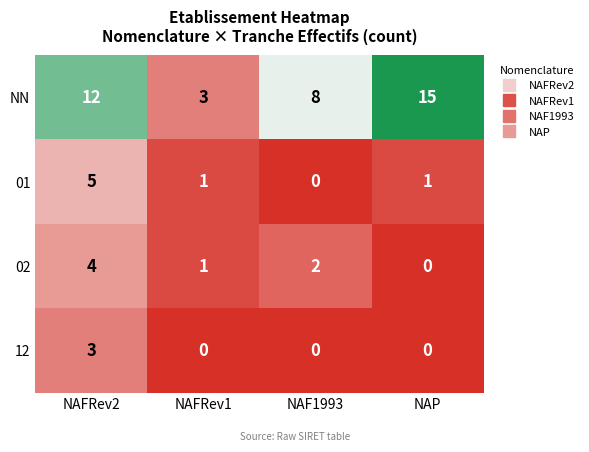

How many NN values are between 8 and 15?

3